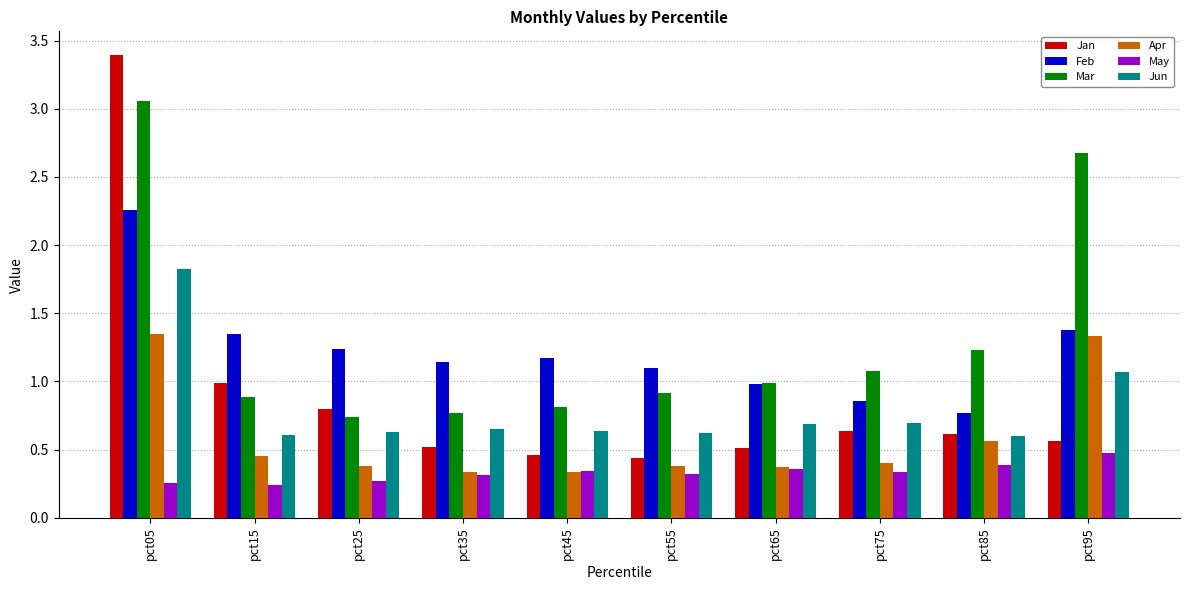

Rank the series at pct05 from lowest to highest value.

May, Apr, Jun, Feb, Mar, Jan